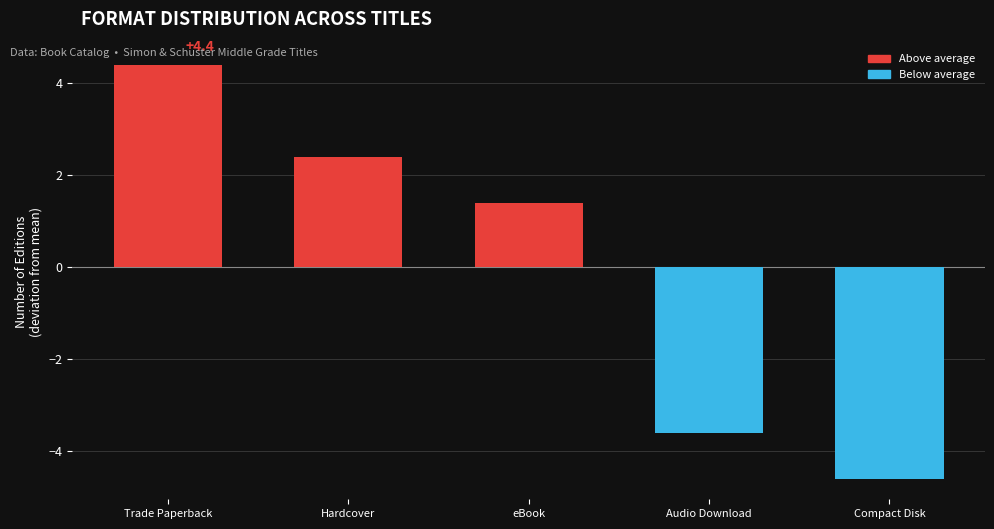

What is the label of the 3rd bar from the right?

eBook